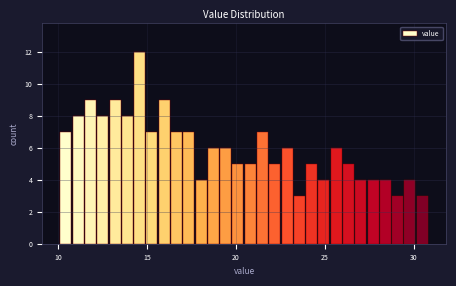

Around what value on the x-axis is the tallest bar? Give the approximate position of its centre, as read against the axis.

14.5